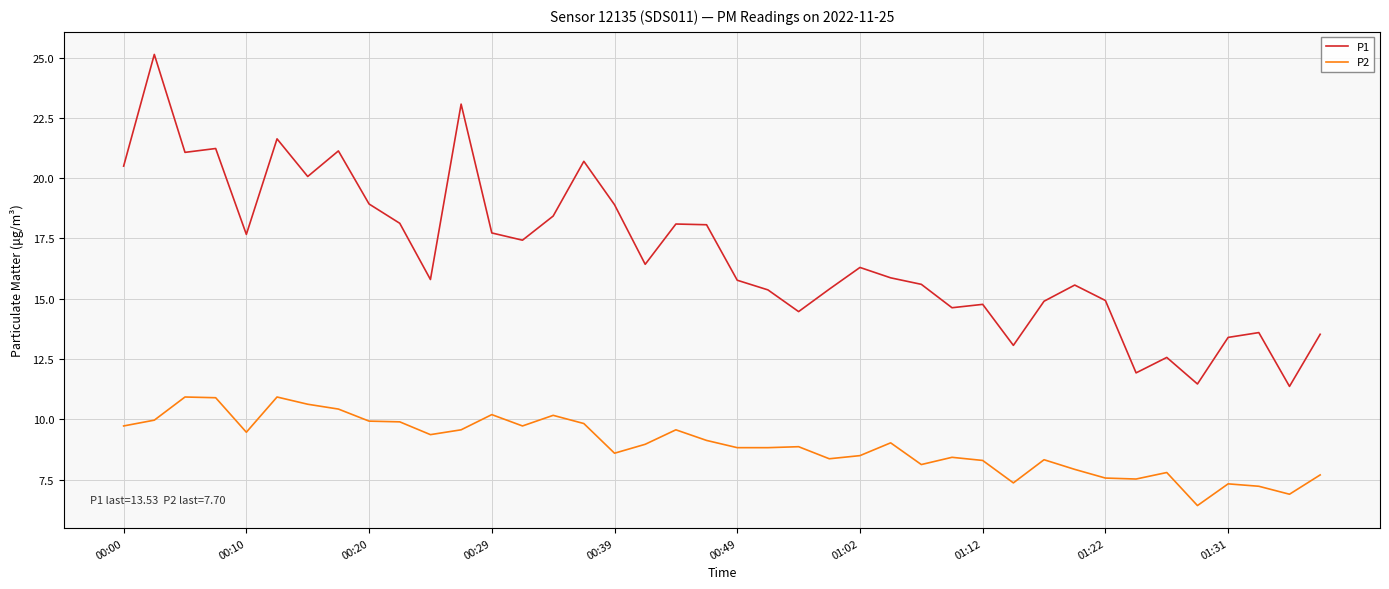

List the series in order of their overall mean, highest first.

P1, P2